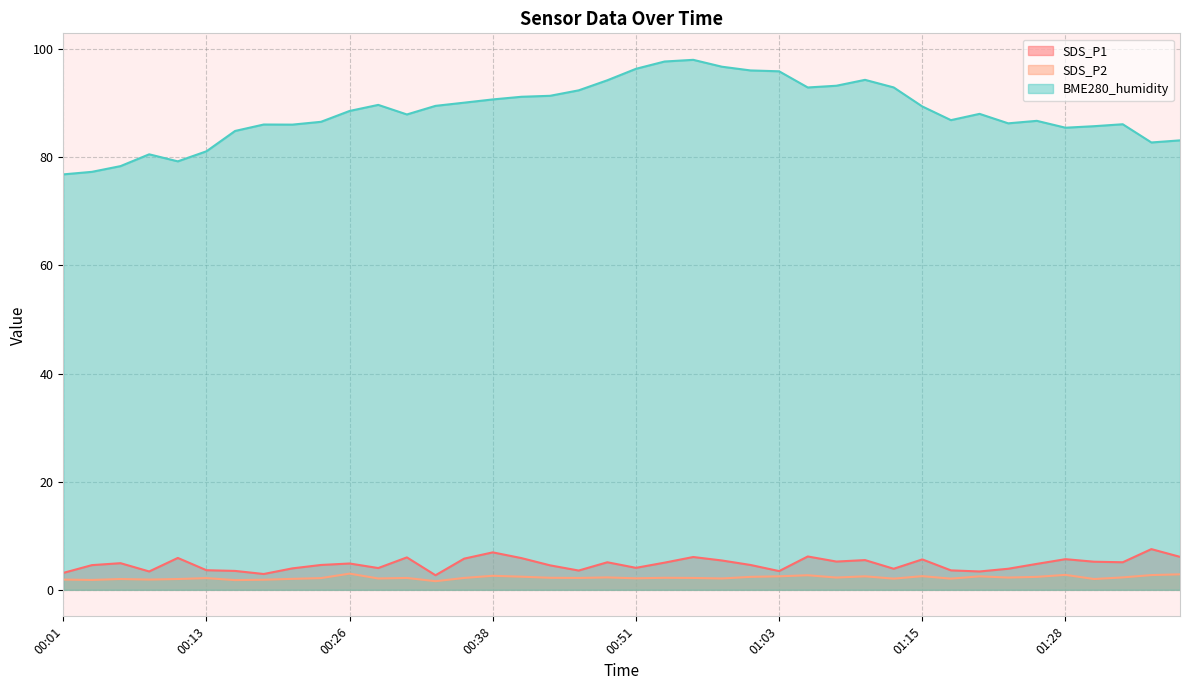

Is it true that BME280_humidity equals 122.7 at 00:26?

False